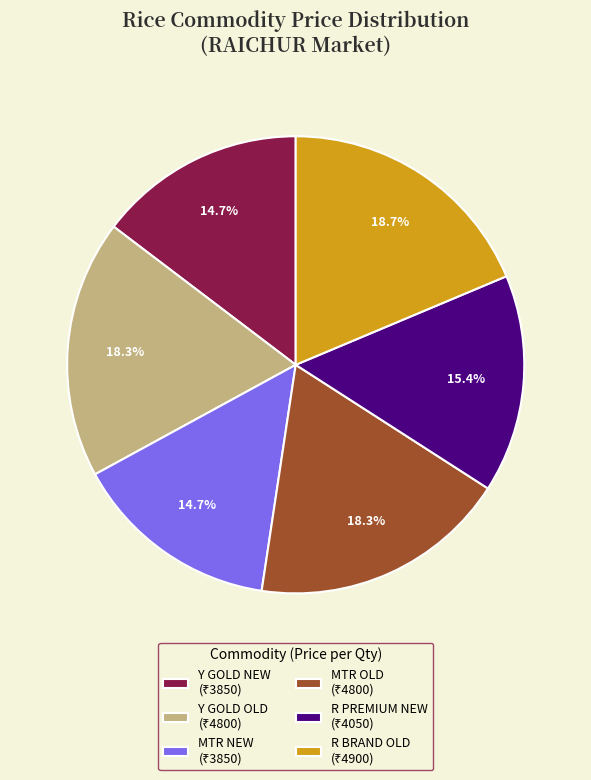

Is there a majority slice in this chart?

No